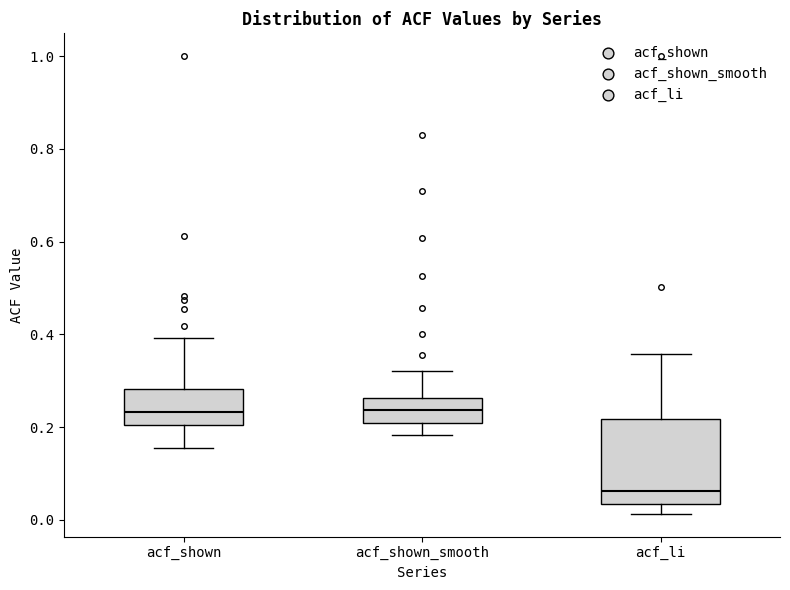

Reading left to right, transcribe this box plot: for each box, give where its median line is, the range the box spans, and where its two whiskers end, as read against the y-axis. The values are not printed on the chart, so give them approximately, as read against the axis.

acf_shown: median 0.24, box 0.20 to 0.28, whiskers 0.16 to 0.40
acf_shown_smooth: median 0.24, box 0.20 to 0.26, whiskers 0.18 to 0.32
acf_li: median 0.06, box 0.04 to 0.22, whiskers 0.02 to 0.36